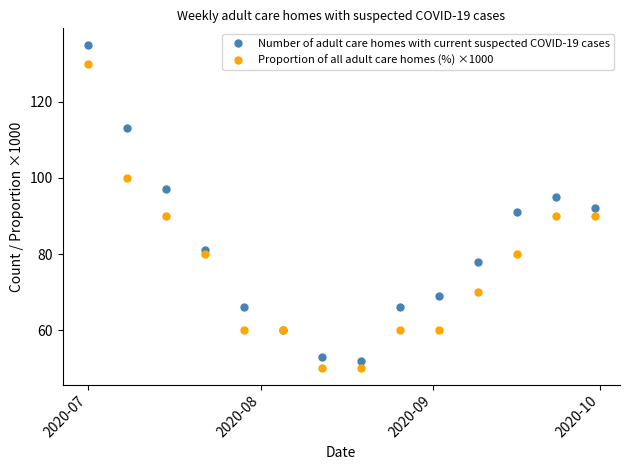

True or false: Proportion of all adult care homes (%) ×1000 has more than 2 points higher than both neighbors.

False